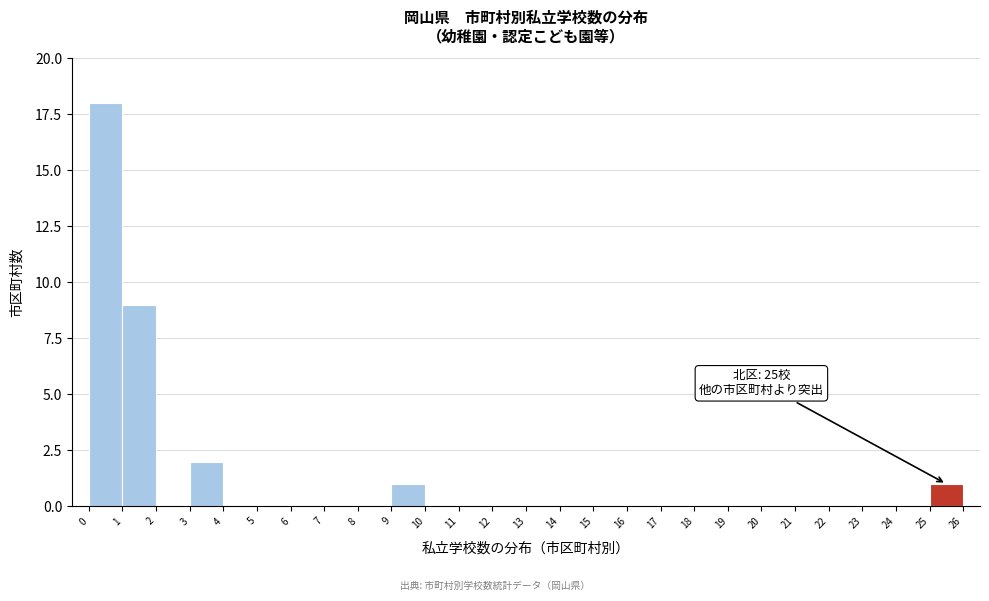

Which range on the x-axis has the tallest bar?

0 to 1